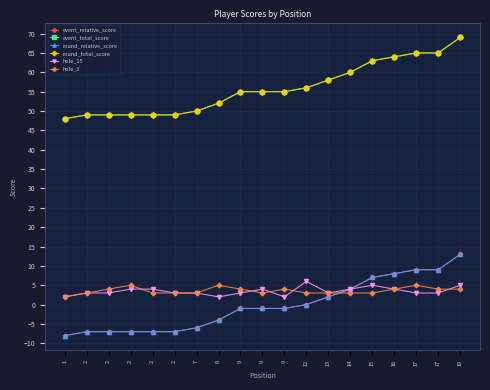

Is this an area chart (filled region under the line)?

No